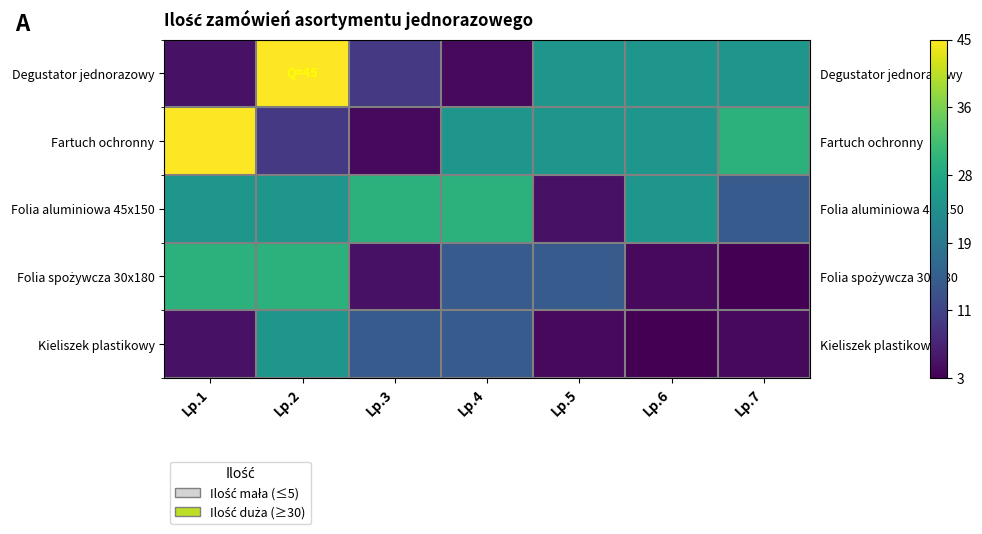

At which label does Degustator jednorazowy reach its peak?

Lp.2